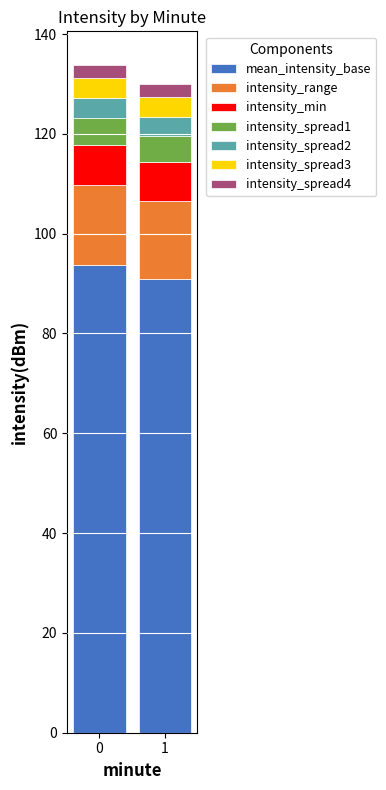

What is the sum of all mean_intensity_base values?

184.6